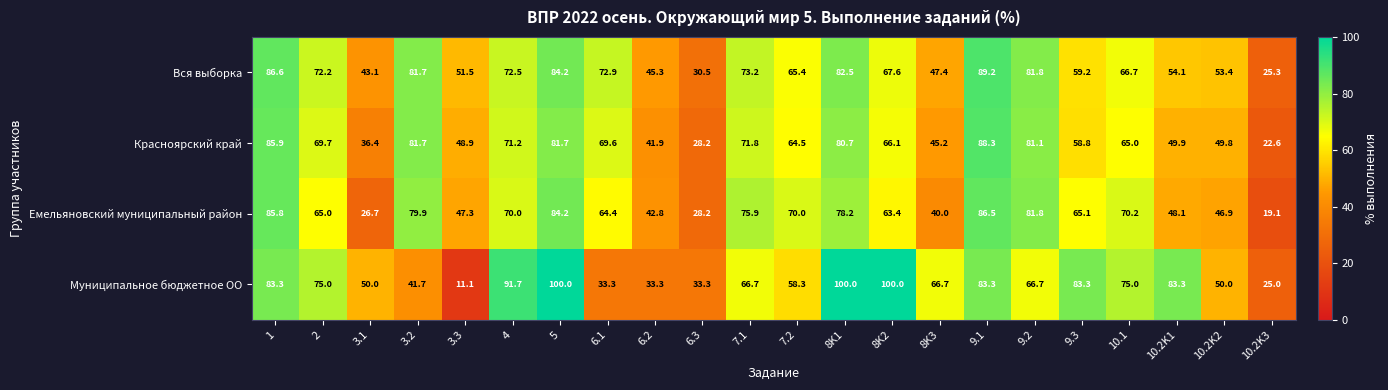

What is the difference between the Красноярский край values at 6.3 and 3.1?

8.2